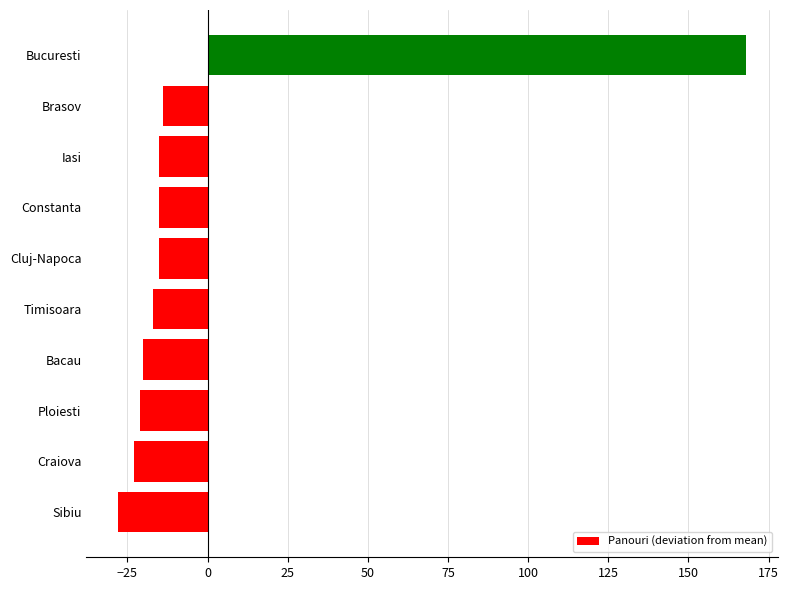

Between Bacau and Cluj-Napoca, which is larger?

Cluj-Napoca